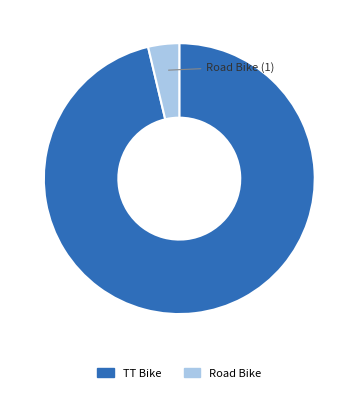

Is it true that TT Bike is 96% of the pie?

True